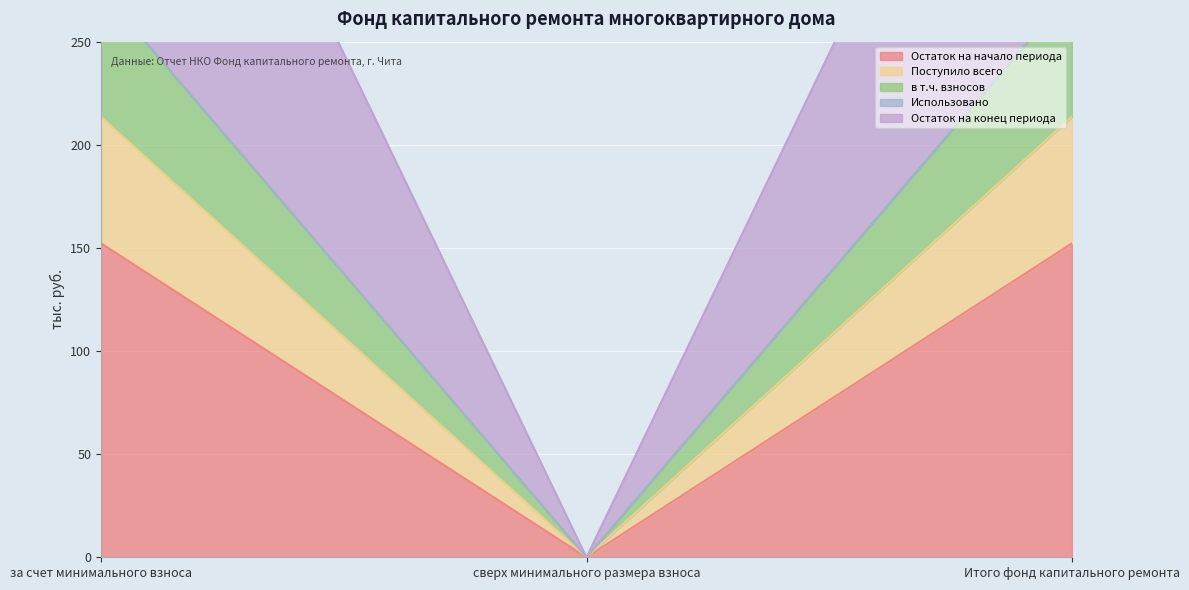

How many data points in Остаток на конец периода are above 275?

2